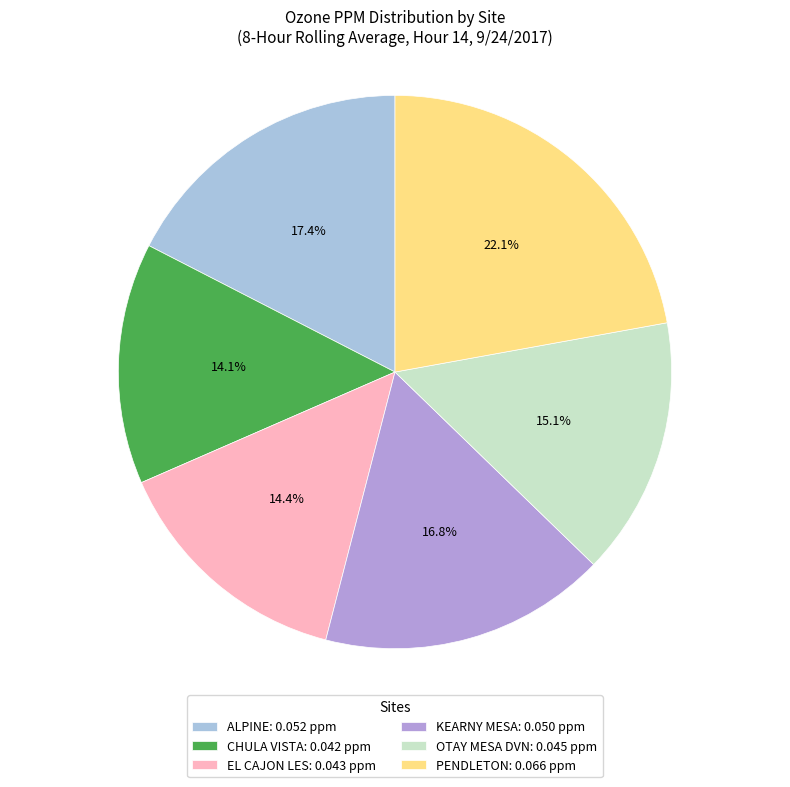

To the nearest percent, what is the combined percentage of OTAY MESA DVN and PENDLETON?

37%